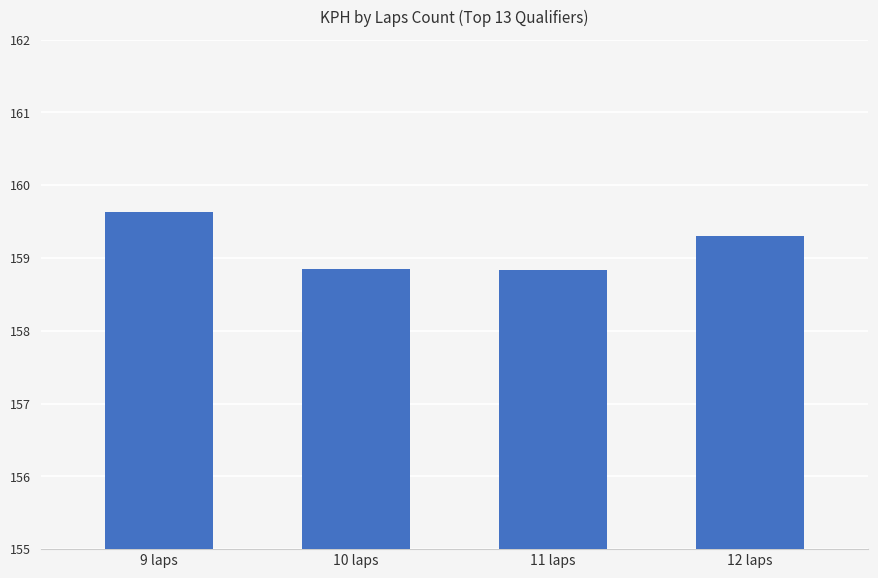

Are the bars horizontal?

No